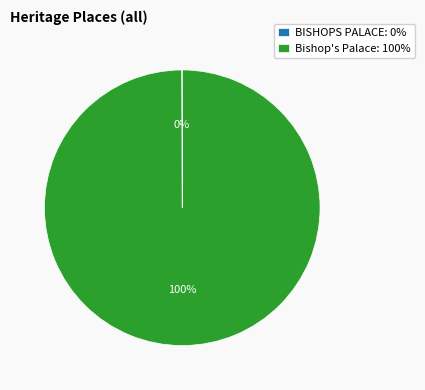

To the nearest percent, what is the difference between the largest and smallest slice percentages?

100%